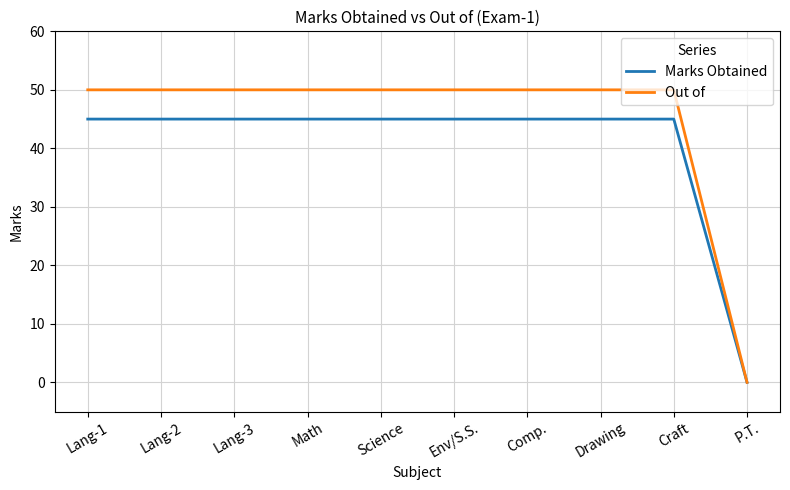

Rank the series by their average value, from lowest to highest.

Marks Obtained, Out of